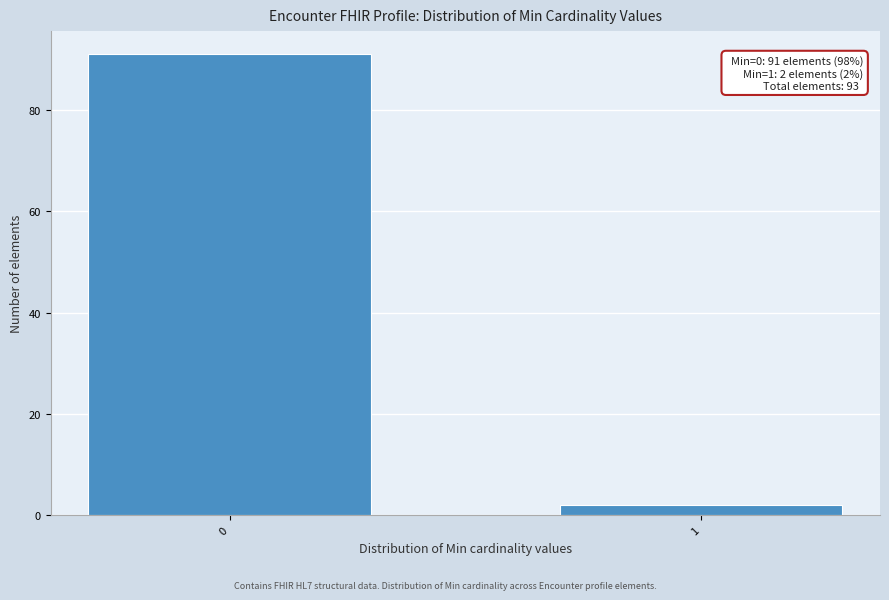

Reading right to left, extract all data points from this chart.

1=2	0=91